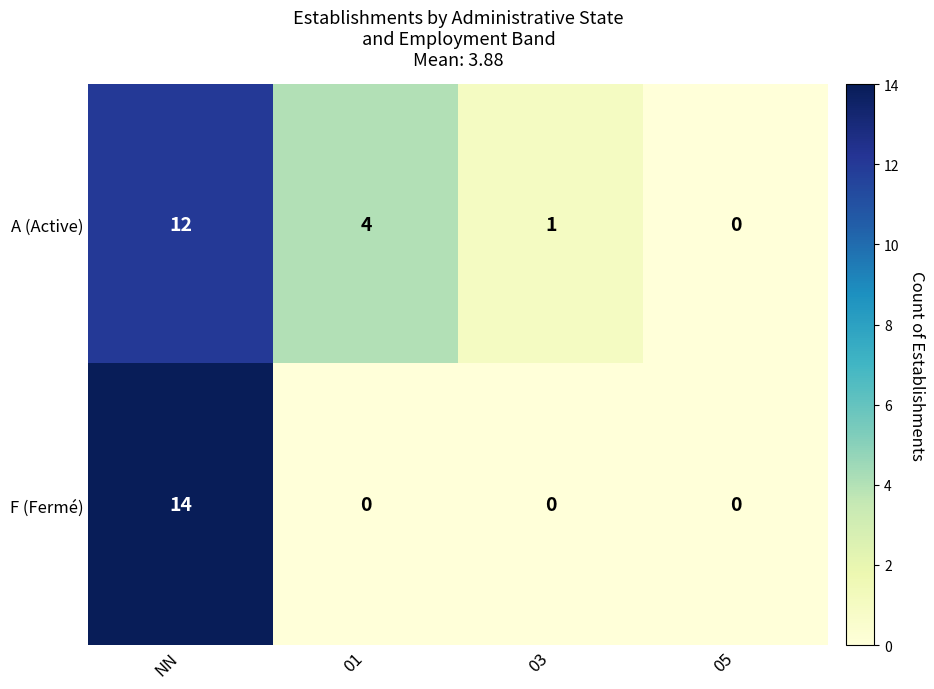

Rank the series by their maximum value, from lowest to highest.

A (Active), F (Fermé)